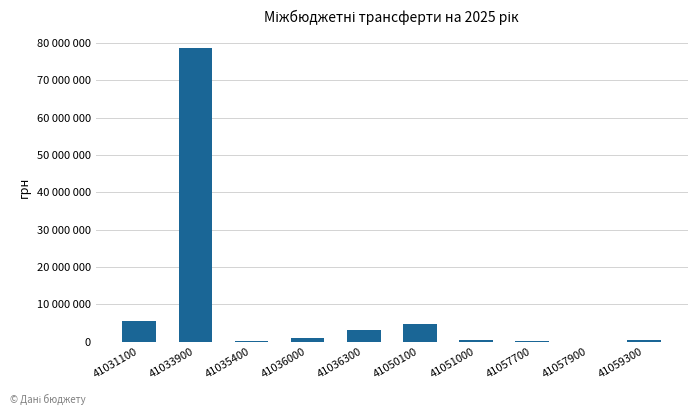

Rank the categories by value from lowest to highest.

41057900, 41057700, 41035400, 41051000, 41059300, 41036000, 41036300, 41050100, 41031100, 41033900